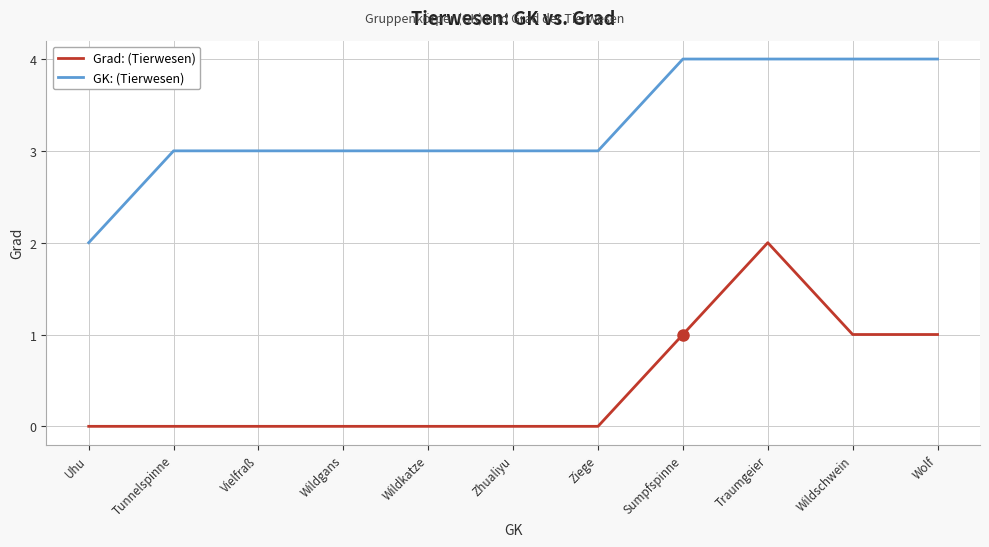

What position from the left is Wildschwein?

10